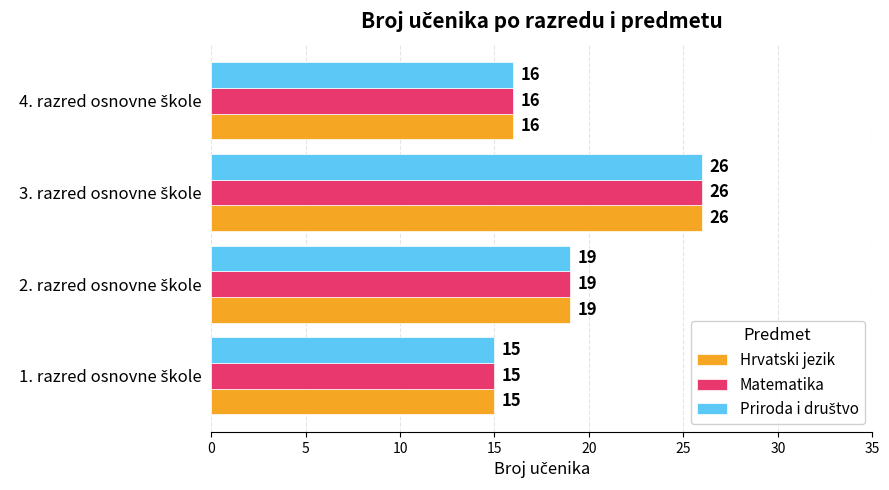

What is the sum of all Hrvatski jezik values?

76